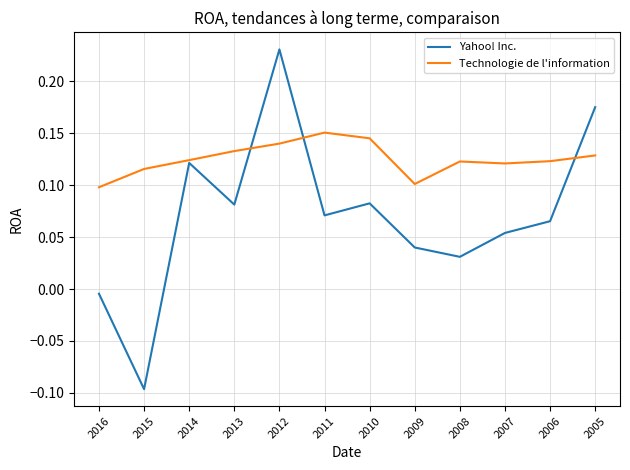

How many interior local peaks does the Yahoo! Inc. series have?

3